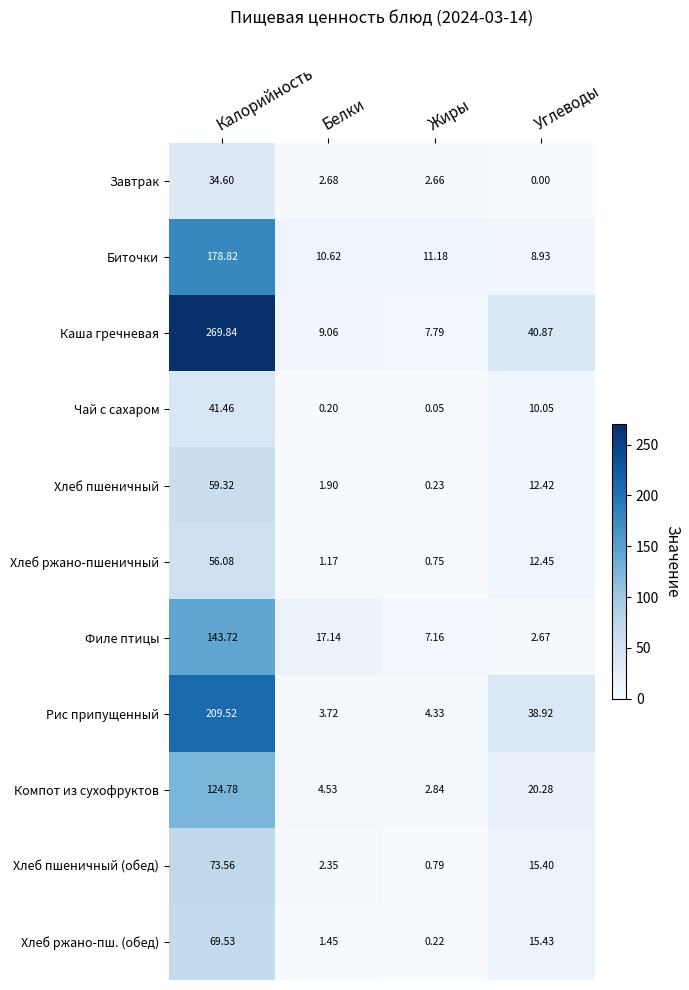

What is the total value across all series at Углеводы?

177.4